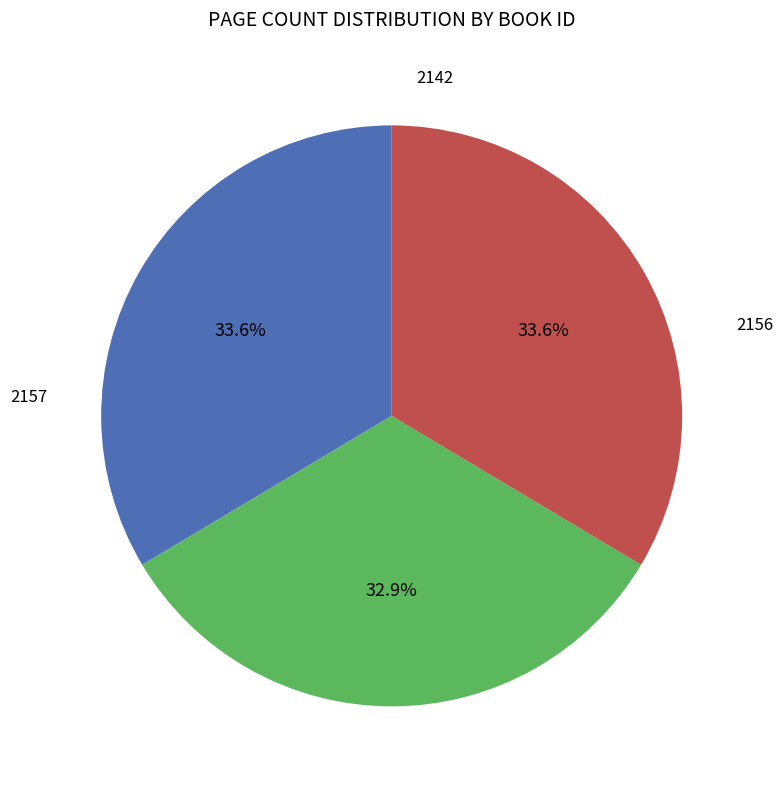

Does any single category account for the majority?

No